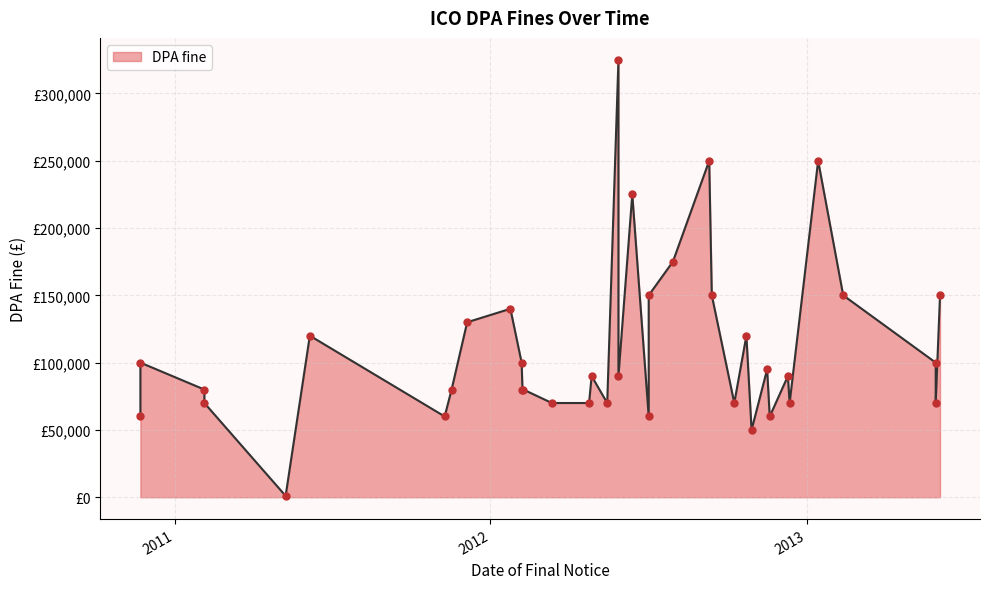

What is the ratio of the value at 2012-04-27 to the value at 2011-05-09?

90.0